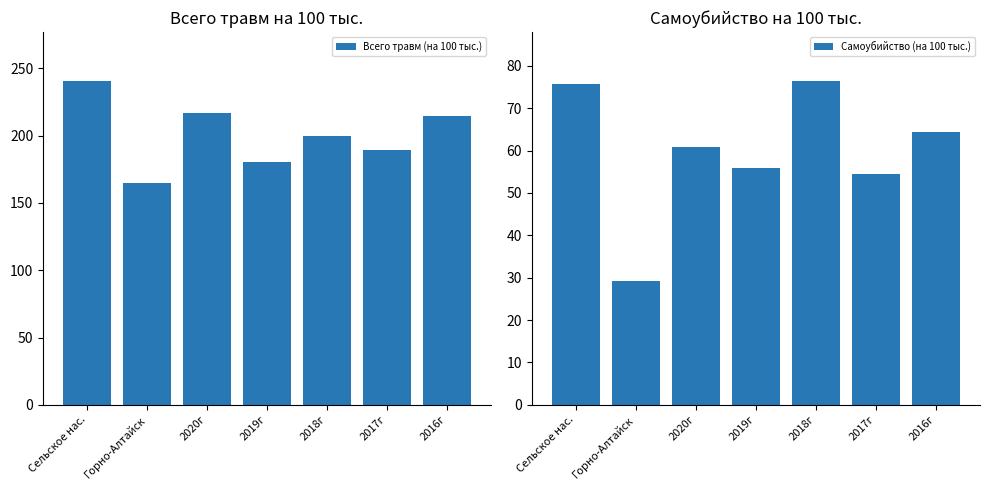

List the series in order of their peak value, lowest first.

Самоубийство (на 100 тыс.), Всего травм (на 100 тыс.)